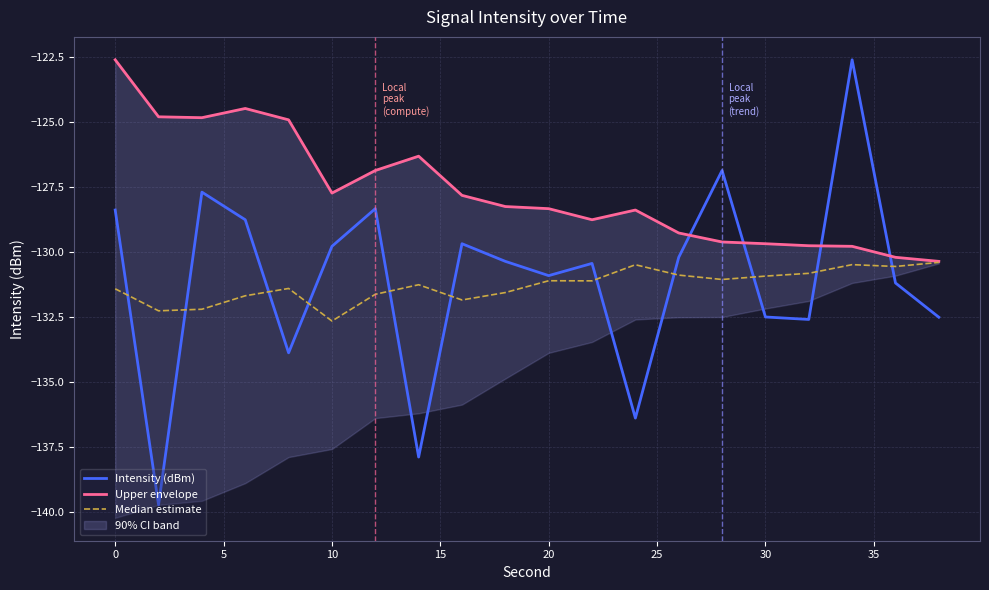

At how many categories does at least one series exceed -131?

20